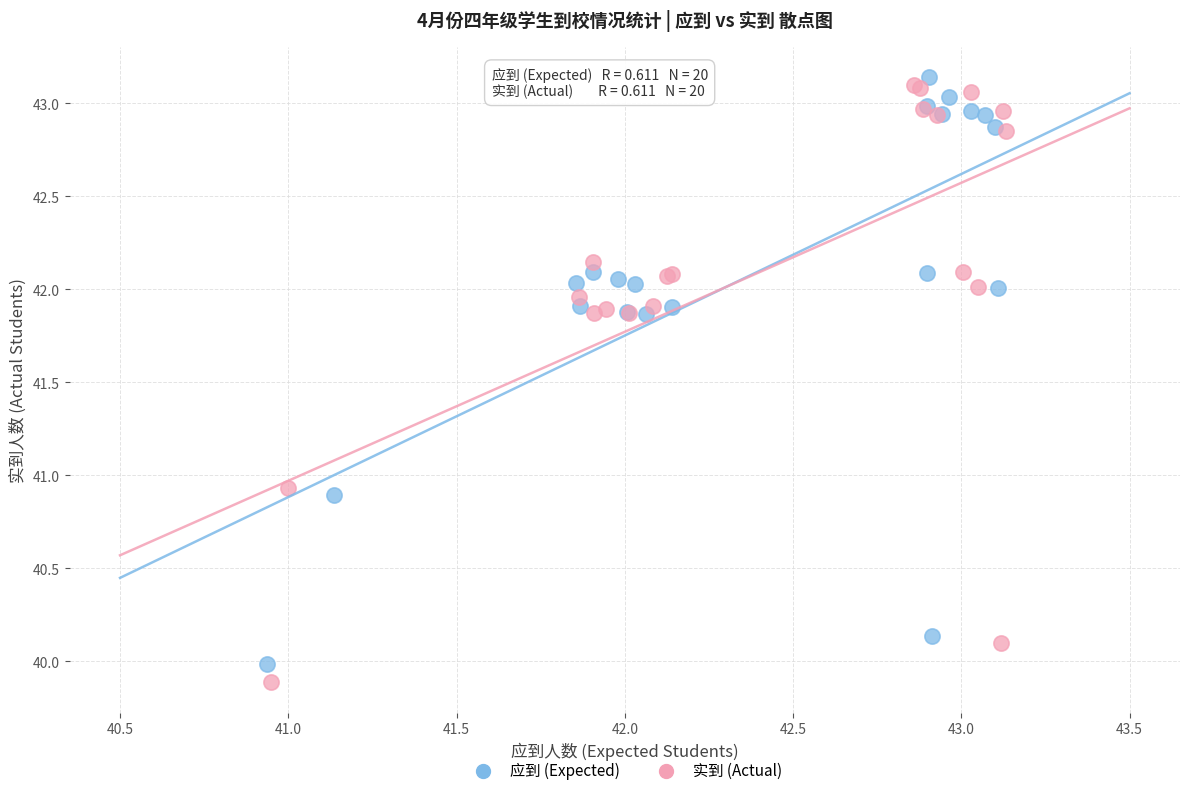

What are all the series names shown in the legend?

应到 (Expected), 实到 (Actual)